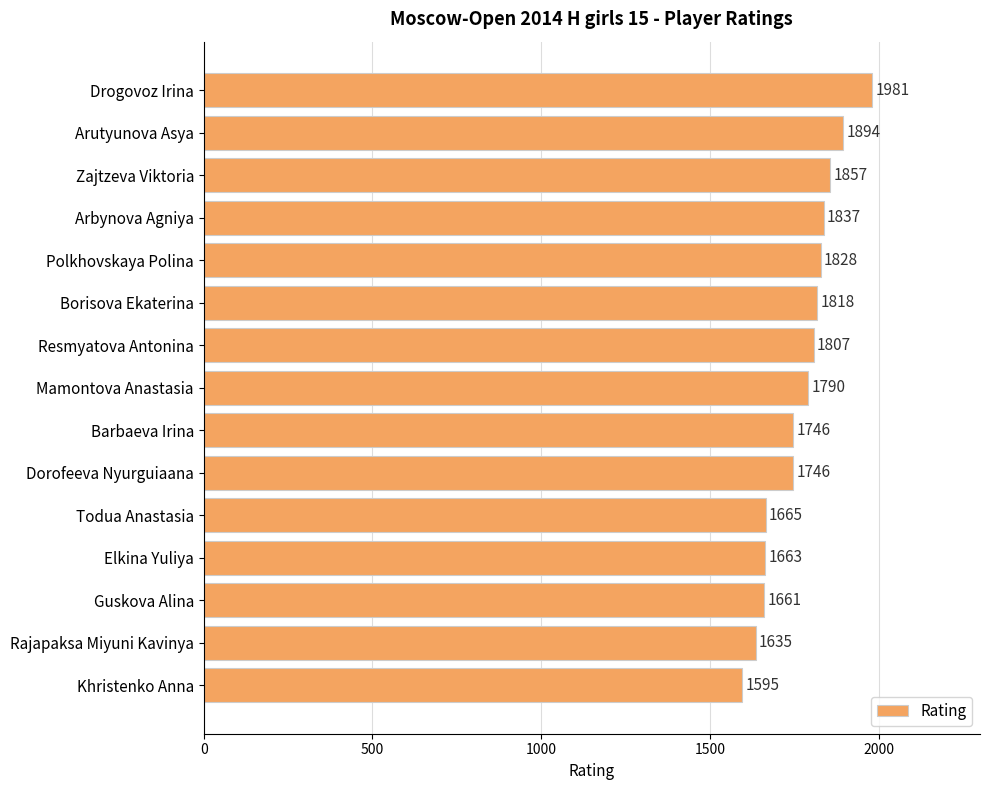

What position from the bottom is Barbaeva Irina?

7